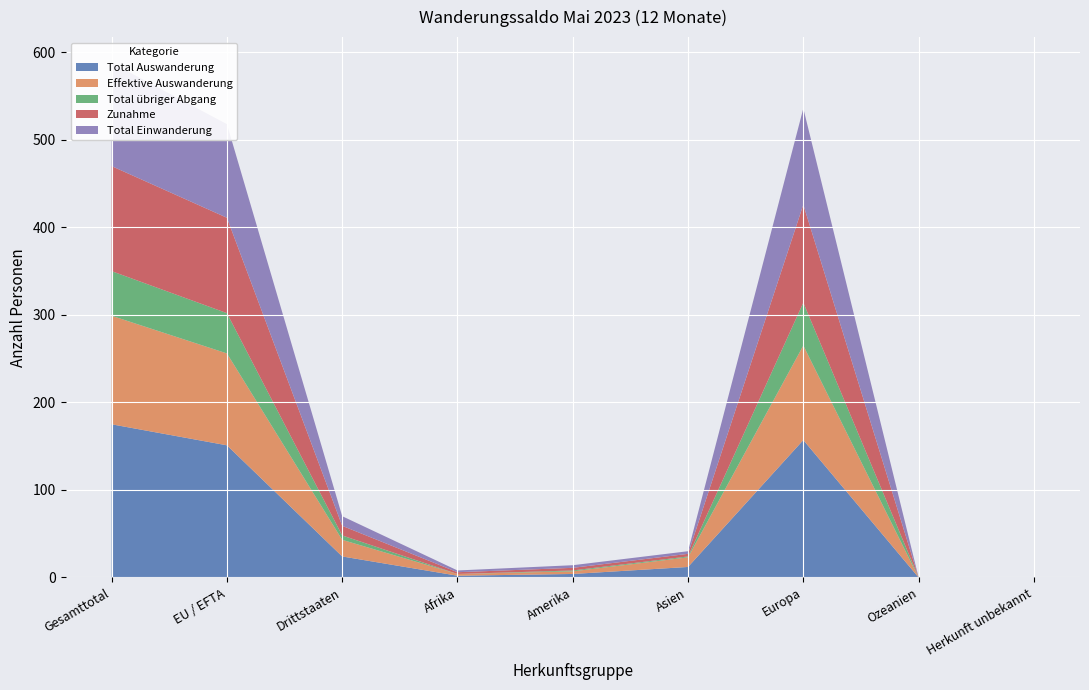

Reading left to right, extract all data points from this chart.

Total Auswanderung: 175	151	24	2	4	12	157	0	0
Effektive Auswanderung: 124	105	19	2	3	11	108	0	0
Total übriger Abgang: 51	46	5	0	1	1	49	0	0
Zunahme: 120	109	11	2	3	3	112	0	0
Total Einwanderung: 118	107	11	2	3	3	110	0	0